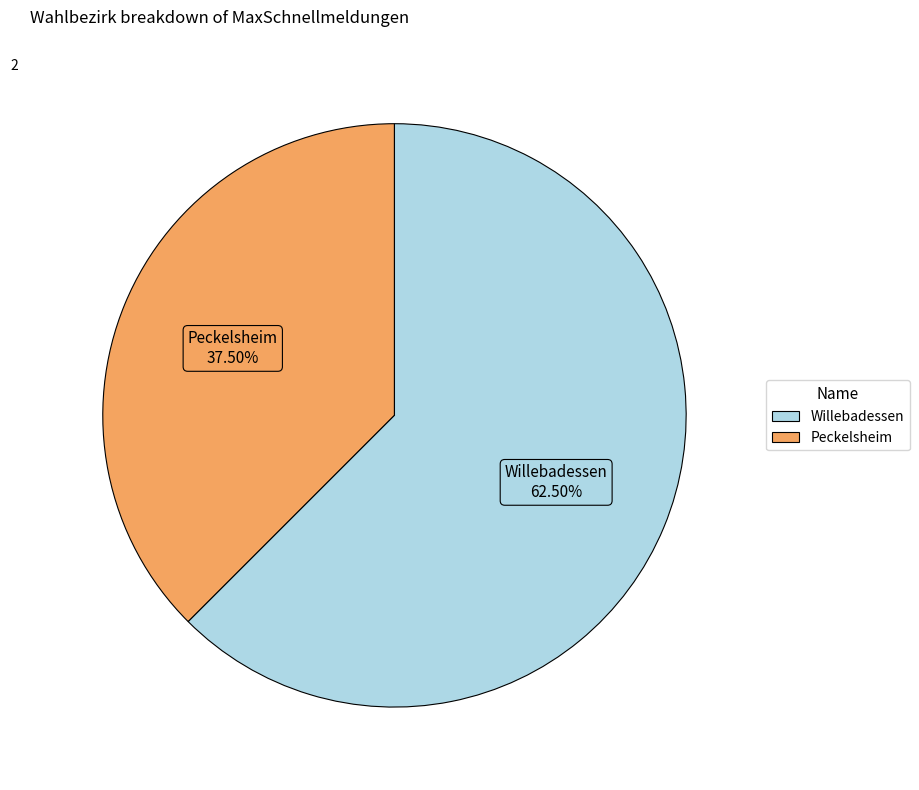

Approximately how many times larger is the value at Willebadessen compared to Peckelsheim?

1.7